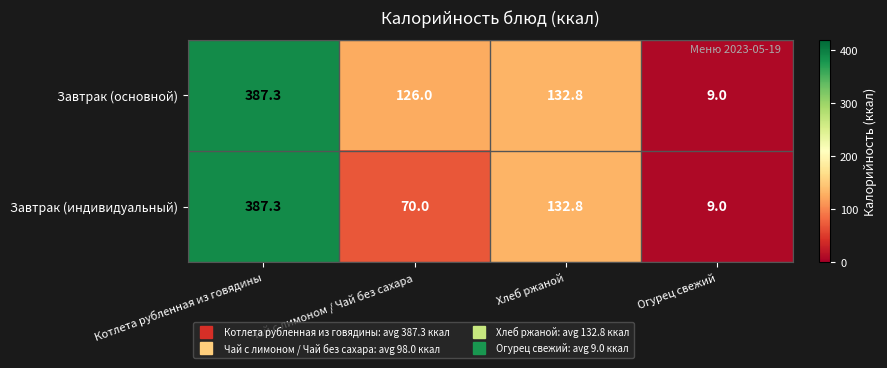

Where is Завтрак (индивидуальный) nearest to the value 198?

Хлеб ржаной